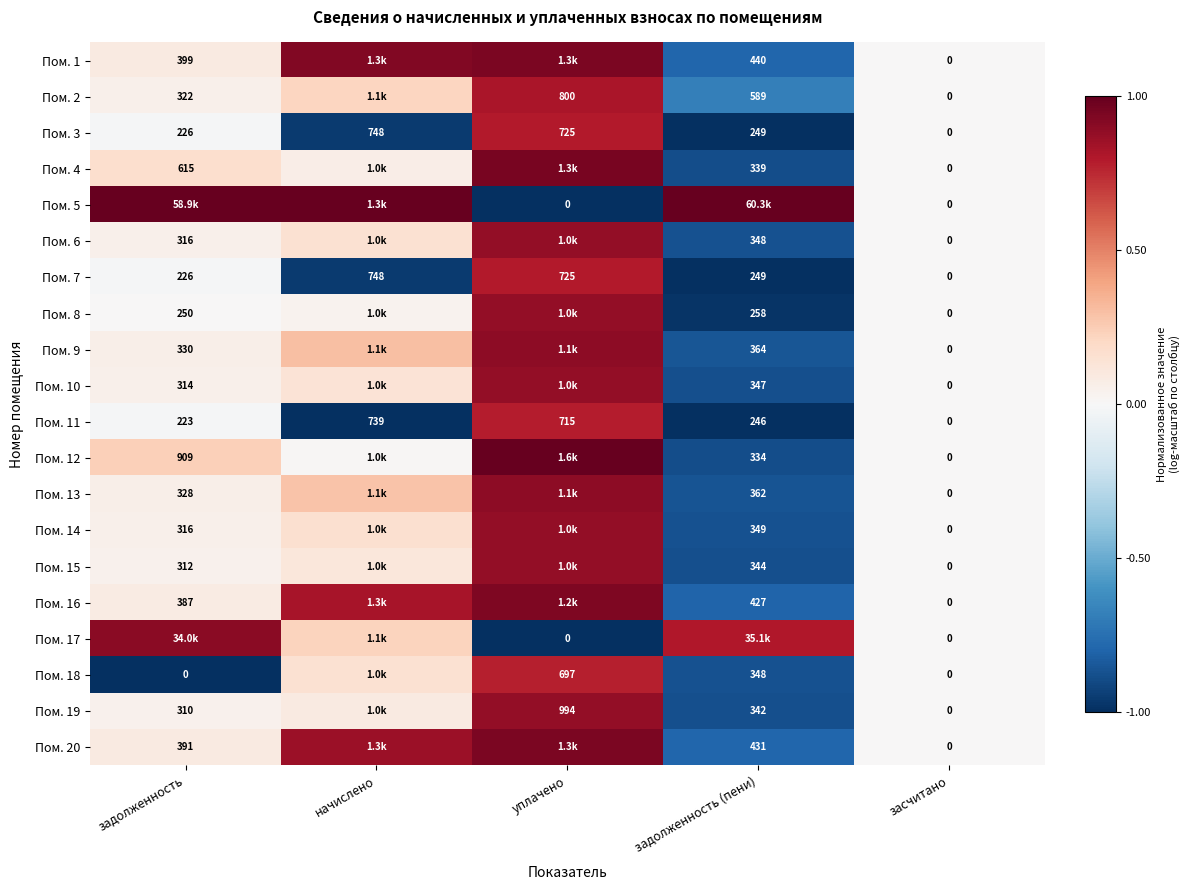

Is the value of Пом. 15 at засчитано greater than the value of Пом. 4 at задолженность (пени)?

No